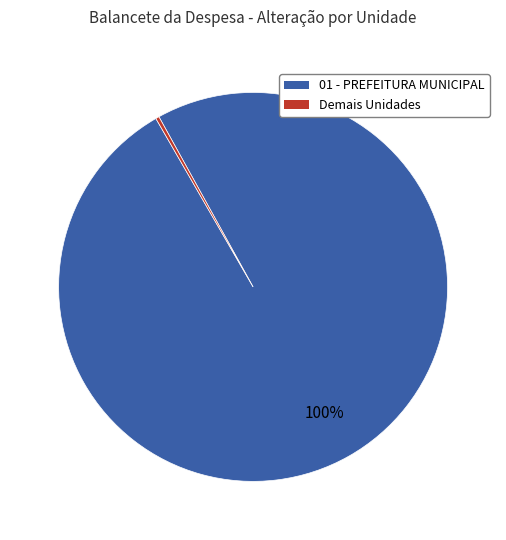

Is there a majority slice in this chart?

Yes